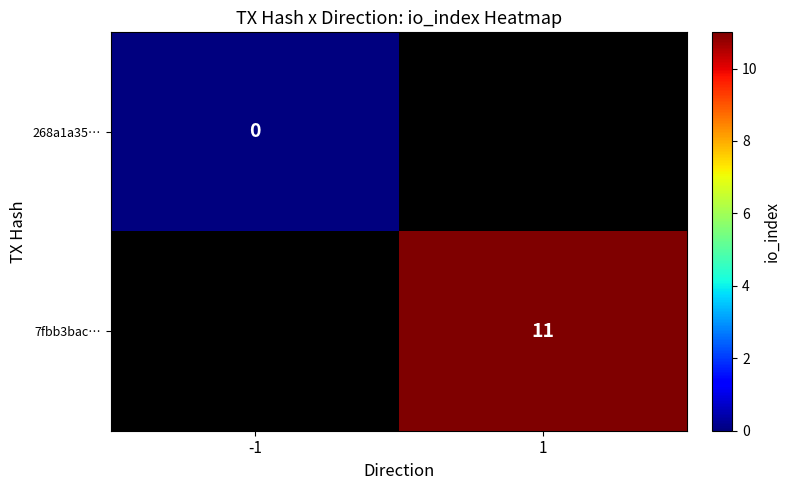

Is the value of 7fbb3bac… at 1 greater than the value of 268a1a35… at -1?

Yes